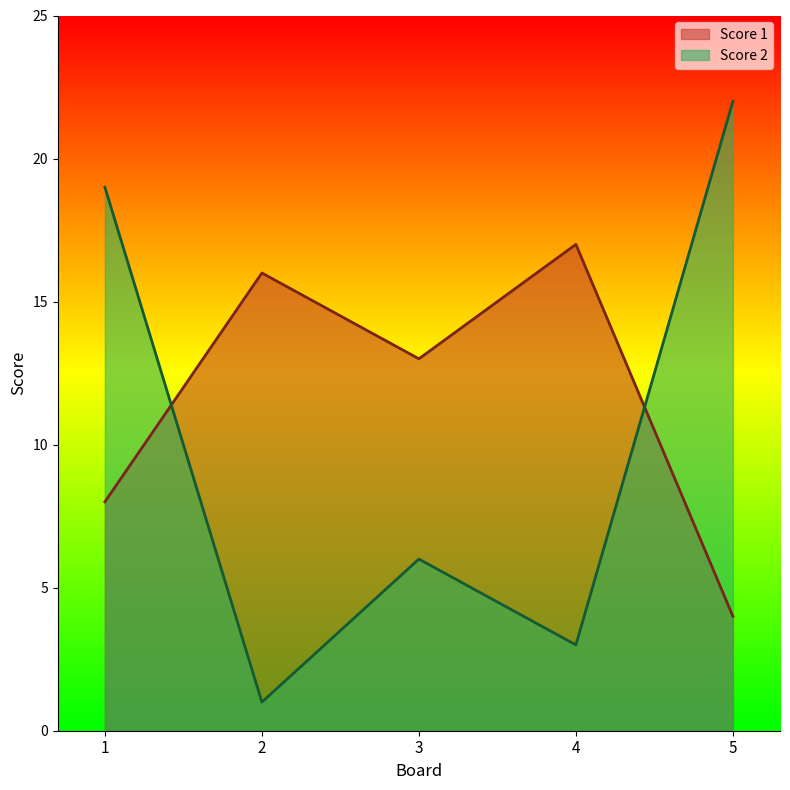

Rank the series by their average value, from highest to lowest.

Score 1, Score 2